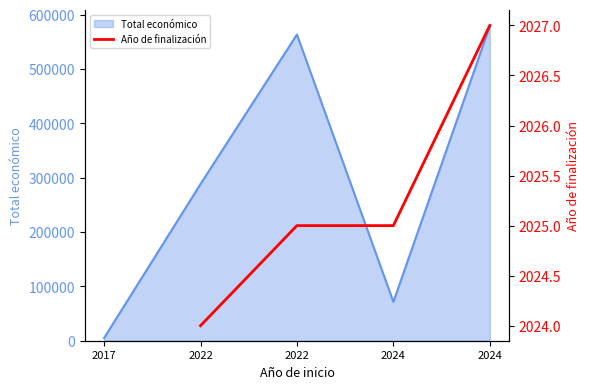

Count the number of values greater than 2025.

1